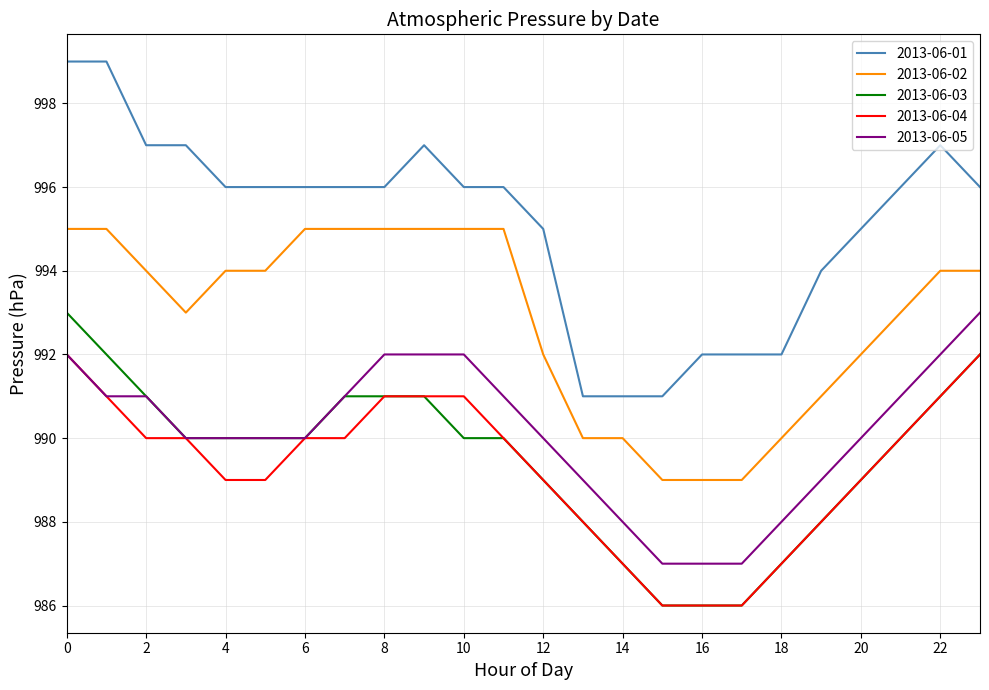

What is the minimum value for 2013-06-02?

989